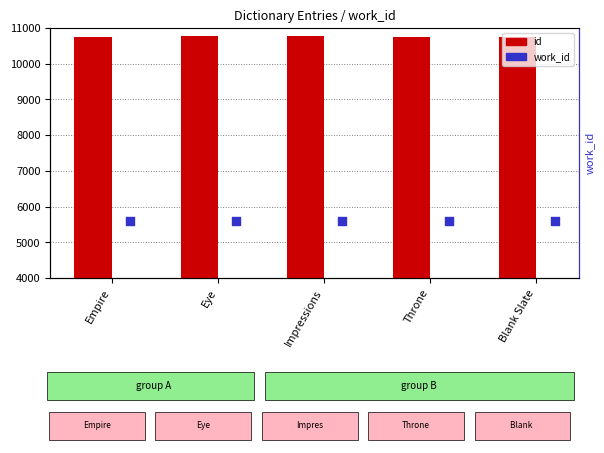

Which series reaches the maximum Y coordinate?

id